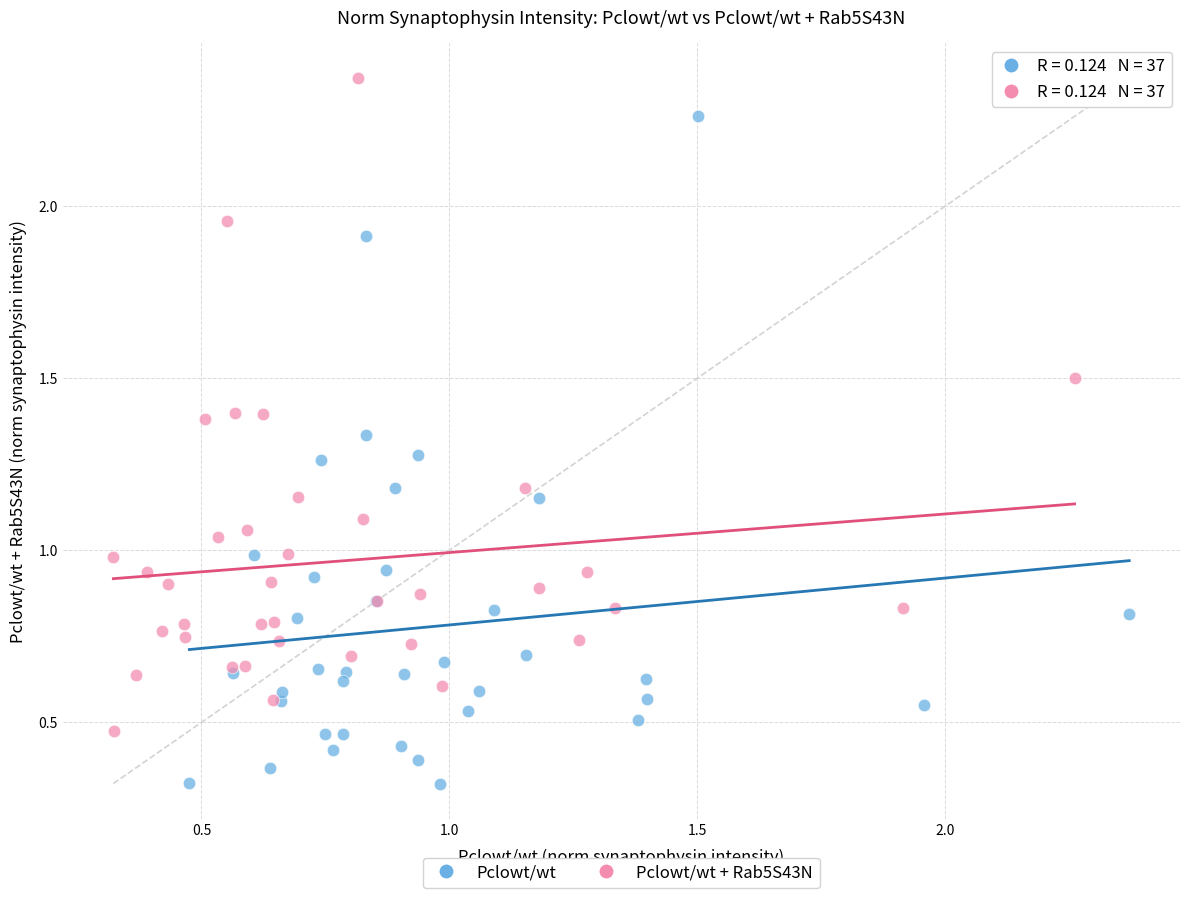

Which series reaches the maximum Y coordinate?

Pclowt/wt + Rab5S43N